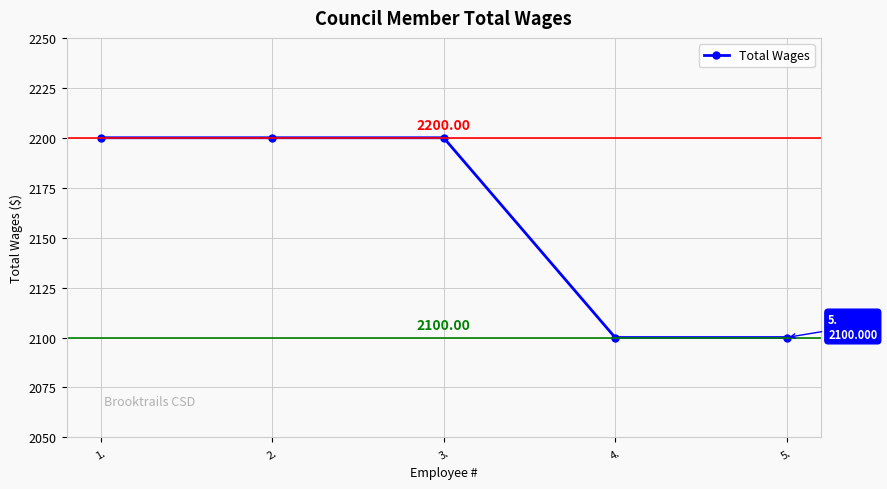

What is the sum of all values?

10800